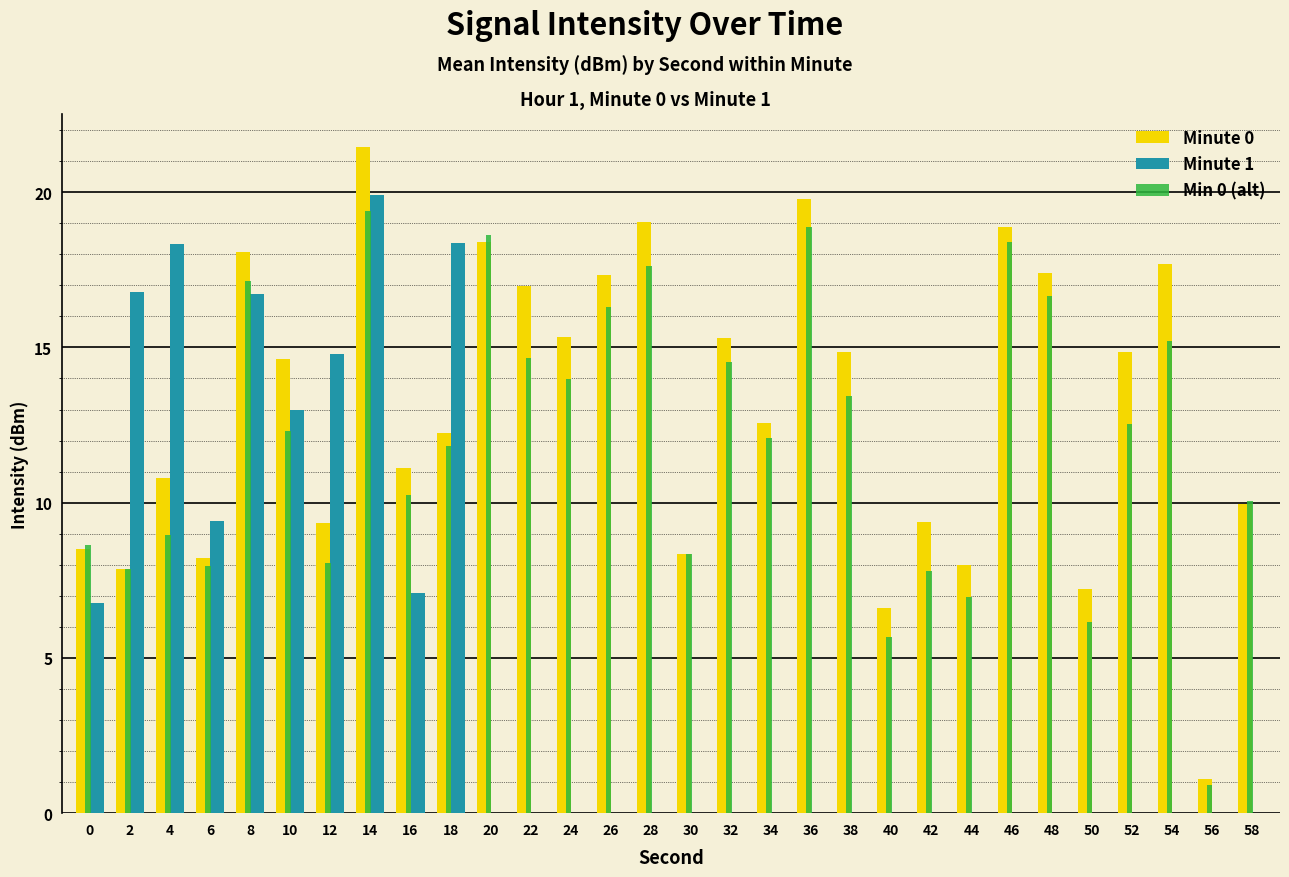

What is the lowest value of the Min 0 (alt) series?

0.9